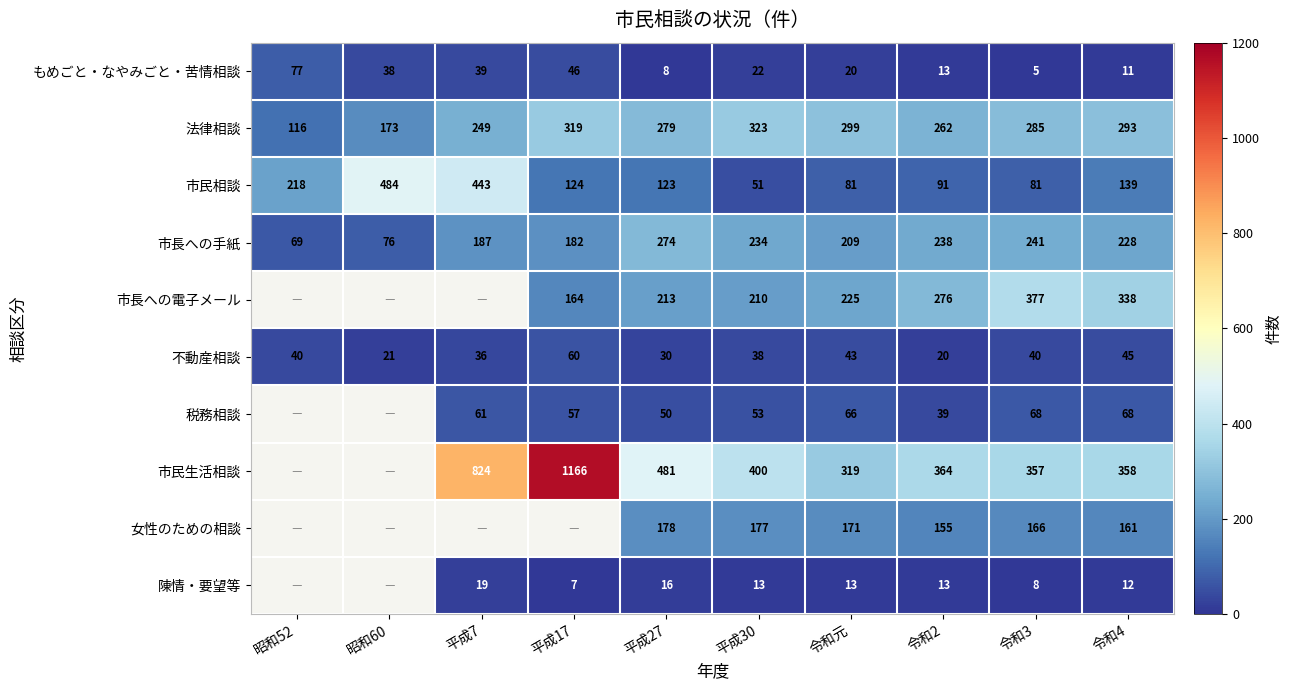

Is it true that 不動産相談 equals 38 at 平成30?

True